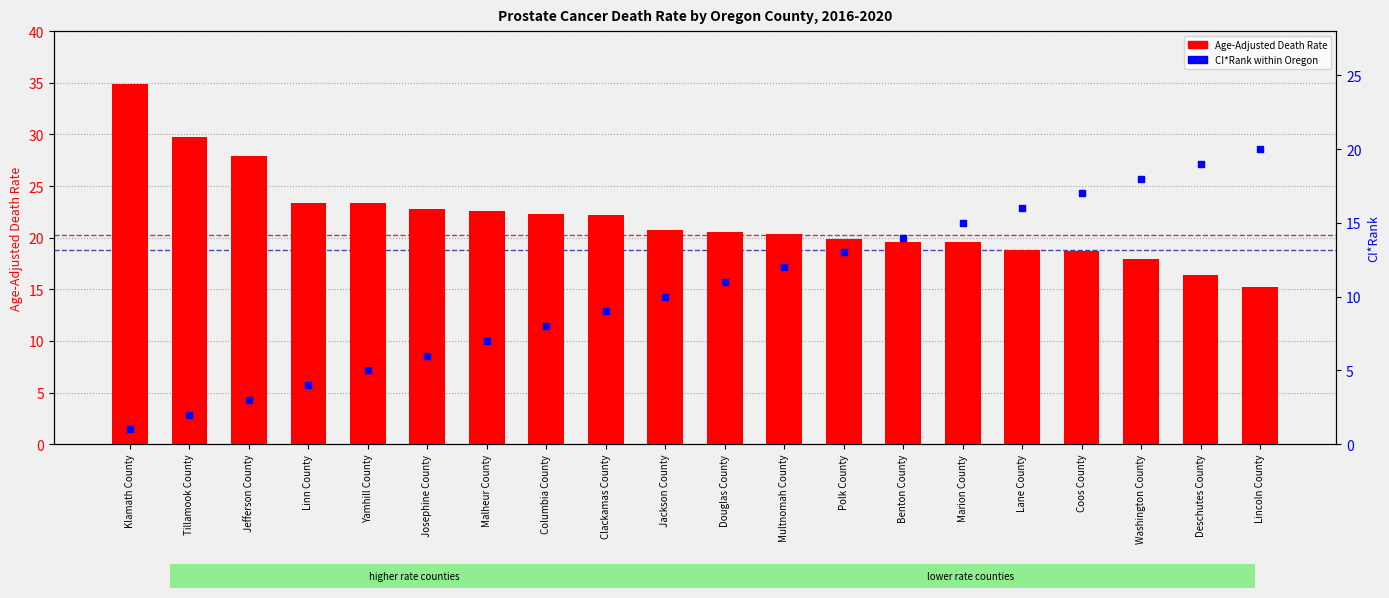

Which series has the largest Y range (max minus min)?

Age-Adjusted Death Rate